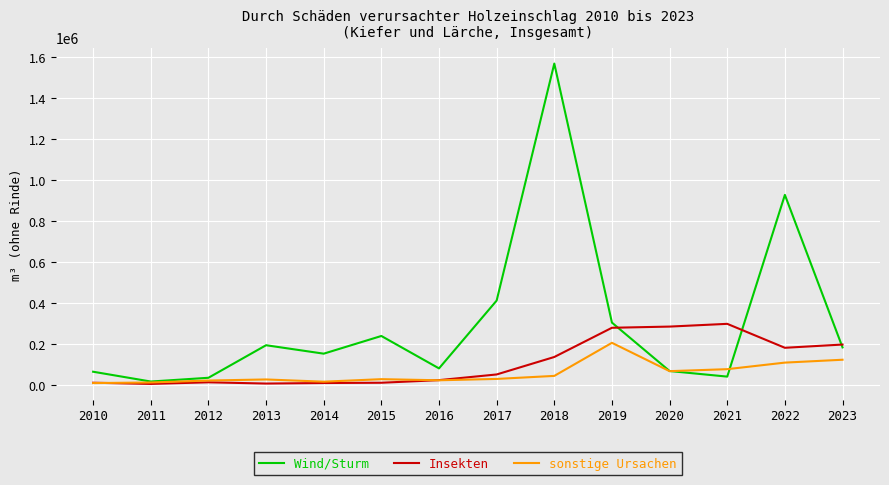

True or false: Insekten and sonstige Ursachen intersect in this chart.

True